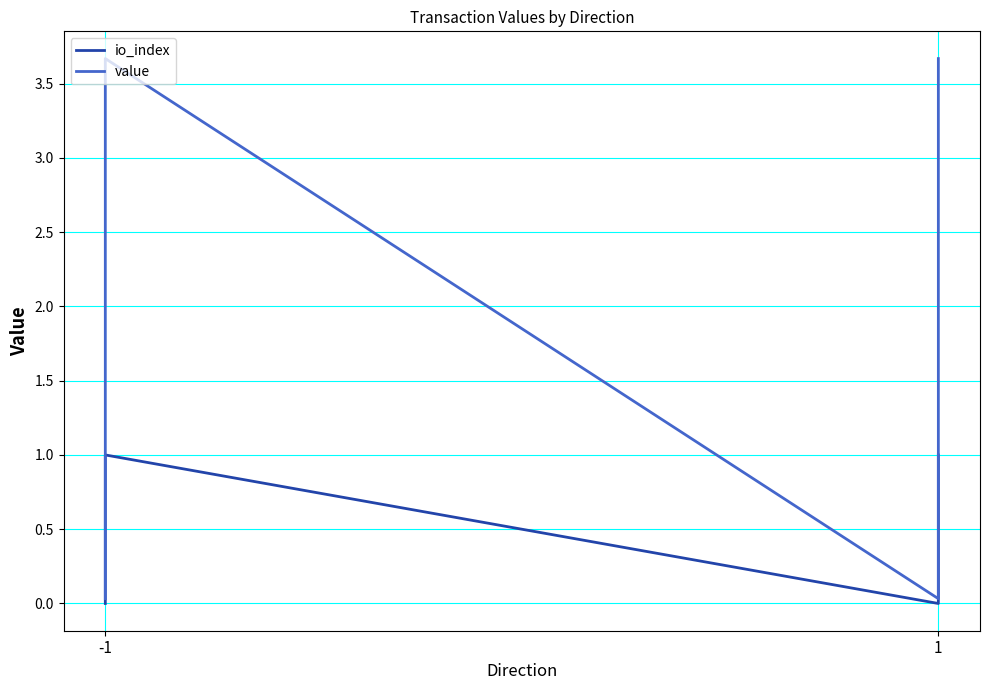

True or false: value has a value of 2.0 at -1.

False